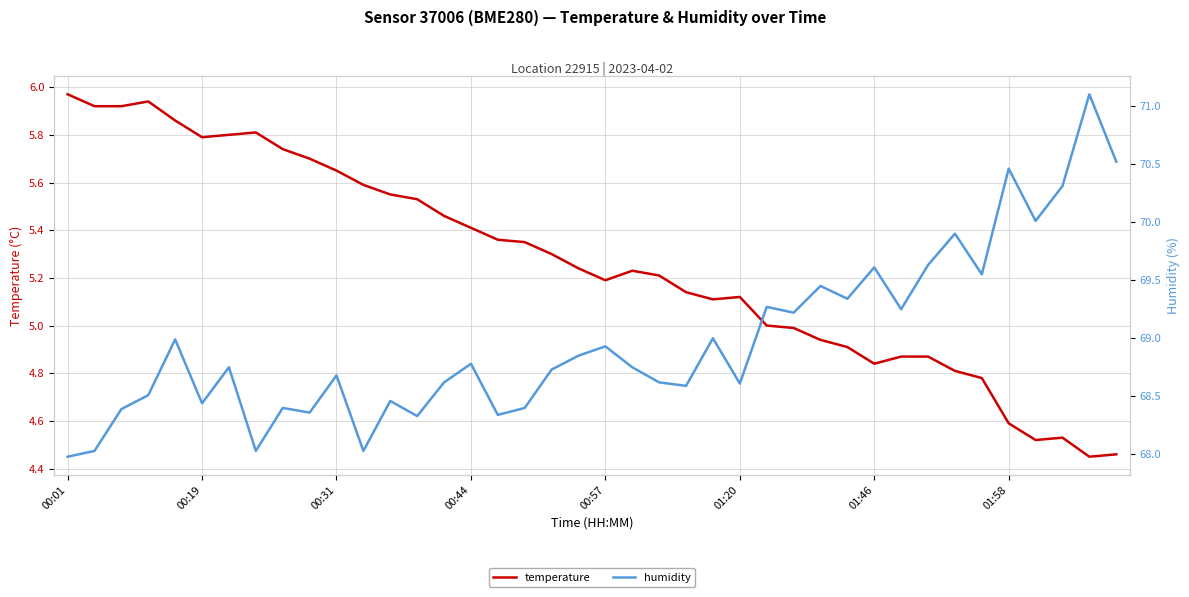

What is the value of the humidity point at the 12th from the left?

68.0